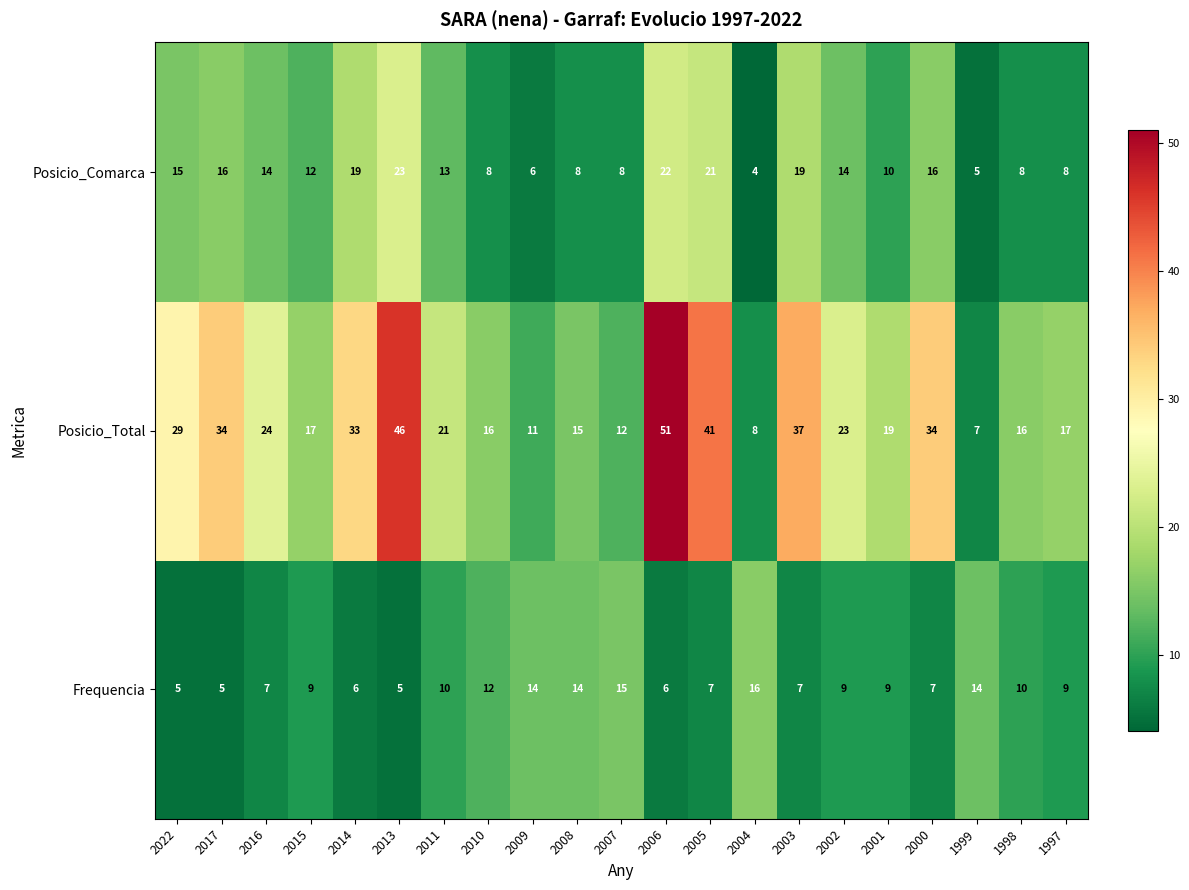

Which series has the largest range (max minus min)?

Posicio_Total